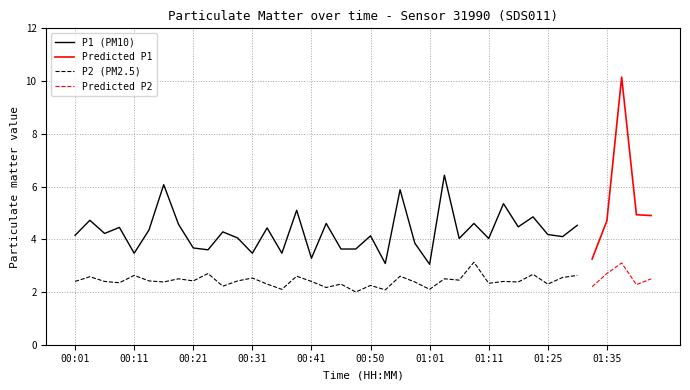

Is it true that P1 equals 9.8 at 00:56?

False